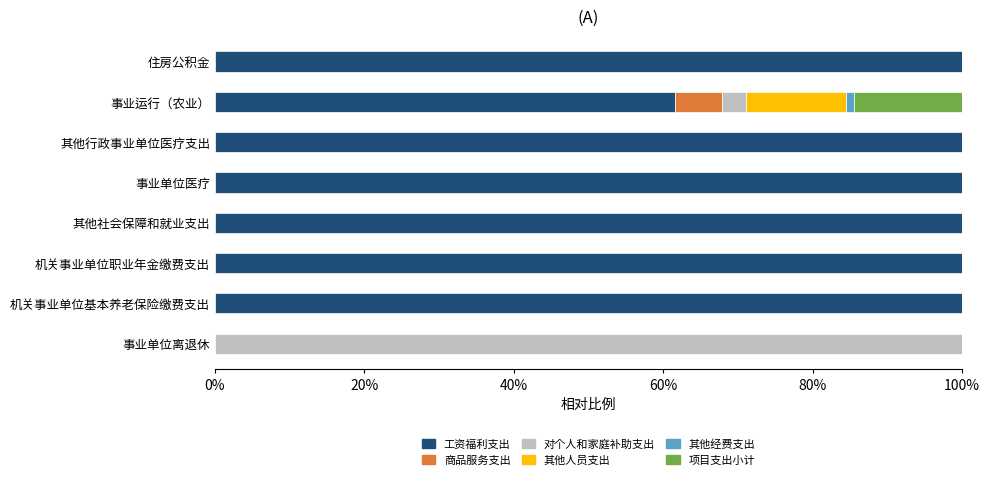

The value of 工资福利支出 at 其他社会保障和就业支出 is 149.6. True or false?

False